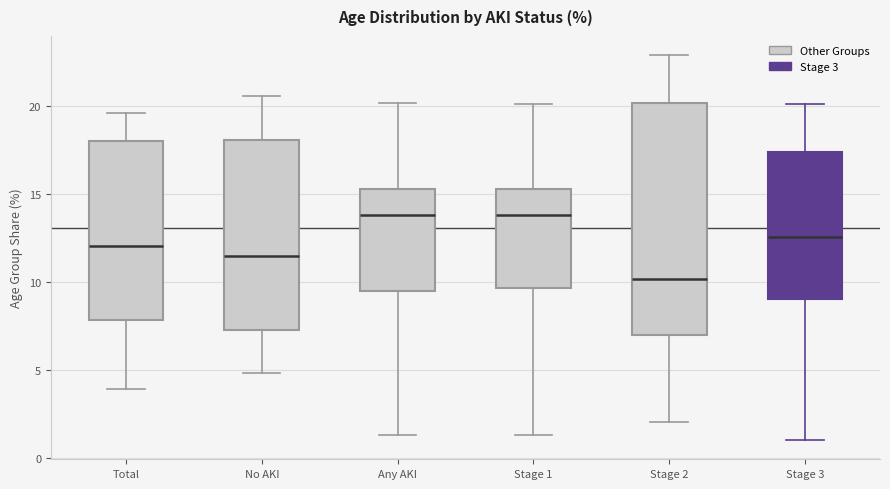

Where is the upper edge of the box for No AKI on the y-axis? The values are not printed on the chart, so give them approximately, as read against the axis.

18.0